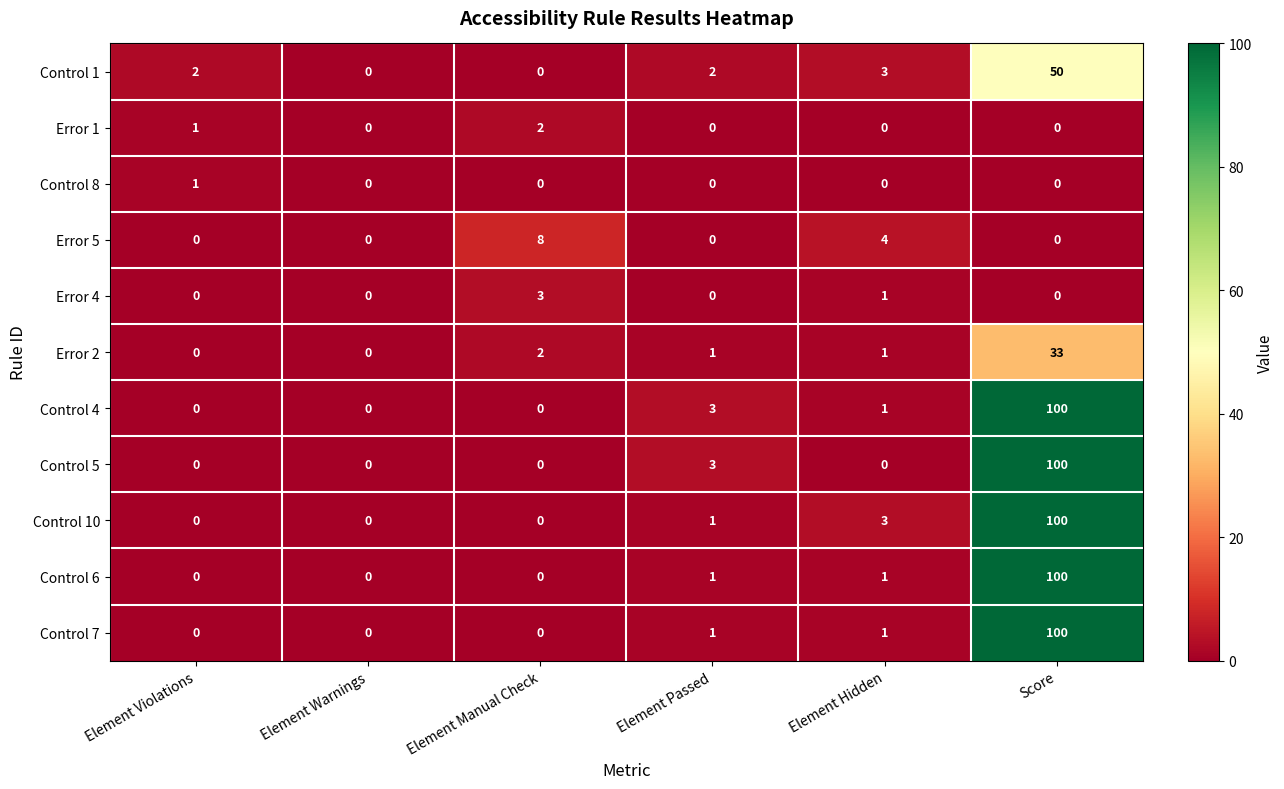

What is the total value across all series at Element Passed?

12